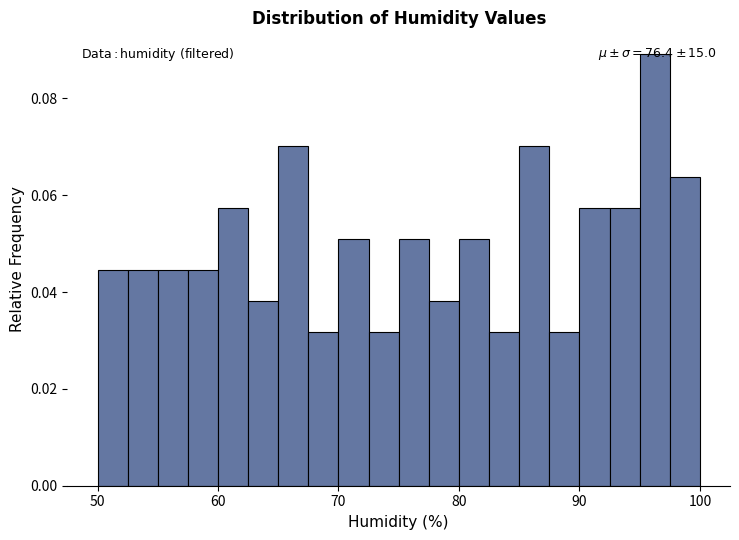

Read against the x-axis, roughly where is the centre of the tallest bar?

96